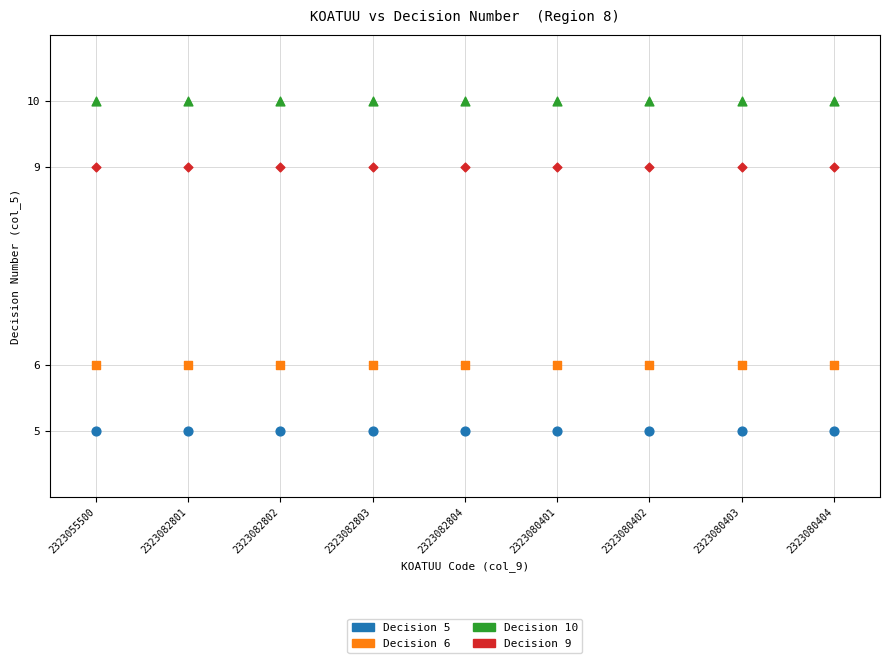

Which series reaches the minimum Y coordinate?

Decision 5